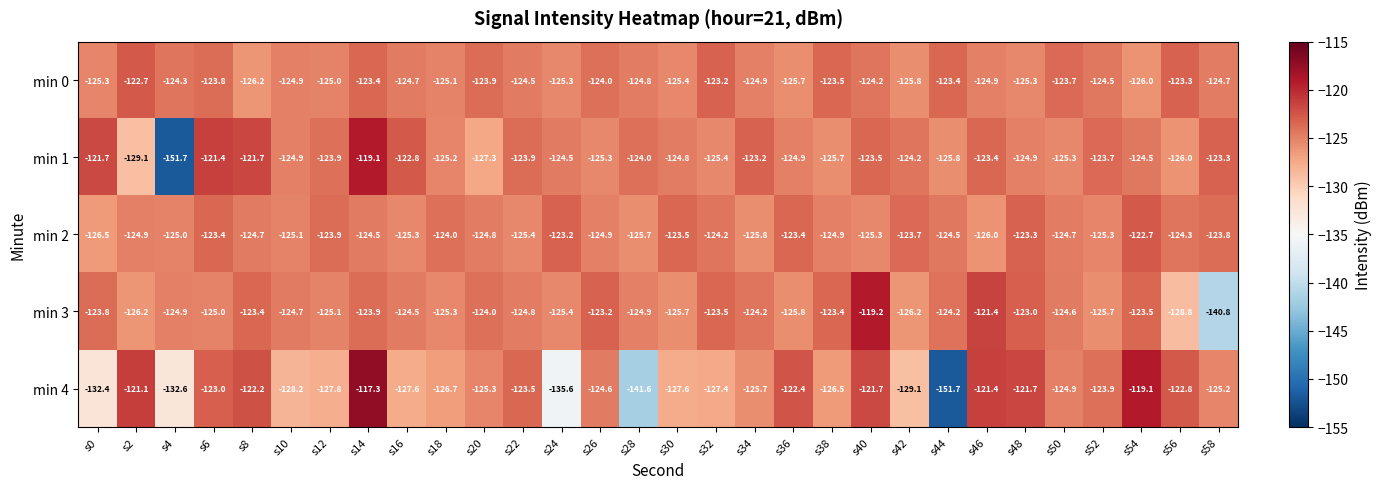

What is the spread (max minus min) of values at s26?

2.1